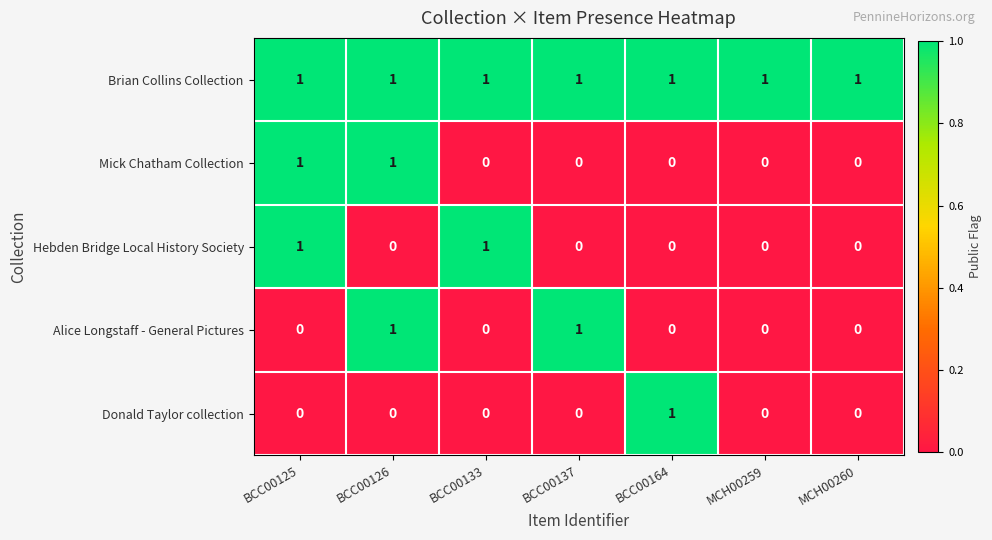

The Hebden Bridge Local History Society series shows 0 at BCC00126. True or false?

True